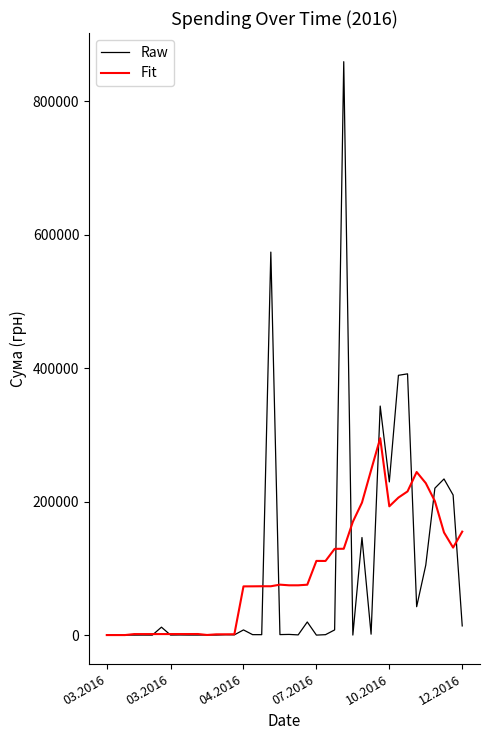

In Fit, how many points are higher than both neighbors (excluding endpoints)?

8